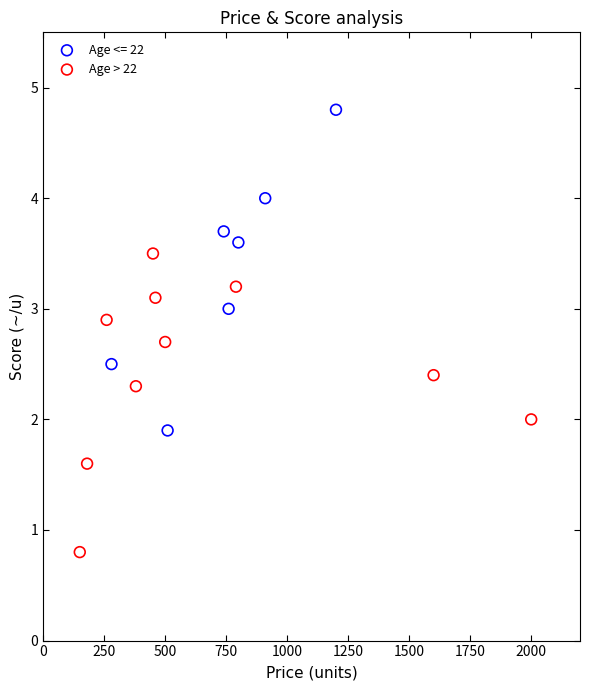

Which series reaches the maximum Y coordinate?

Age <= 22